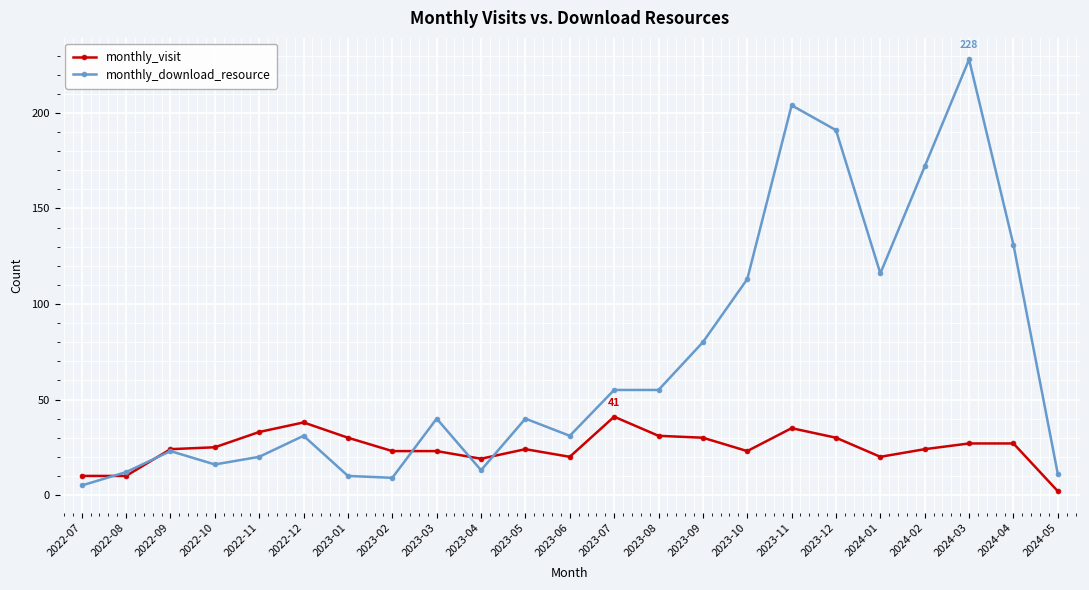

True or false: monthly_download_resource has more than 1 interior local peaks.

True